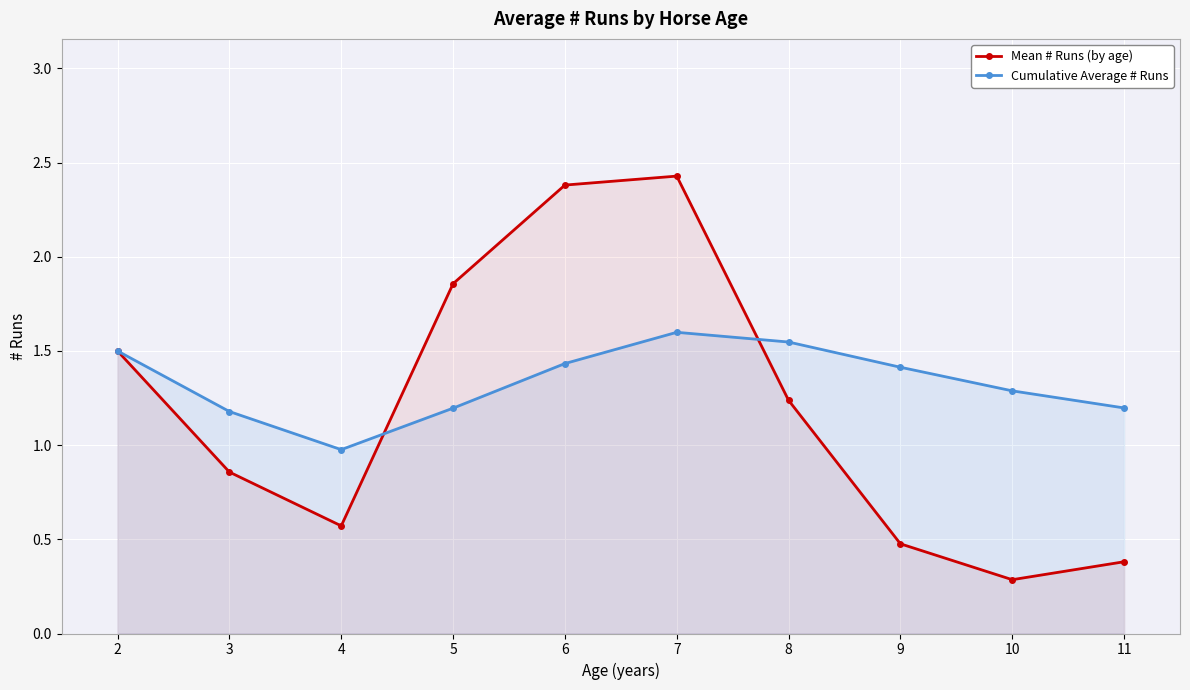

What is the difference between the Mean # Runs (by age) values at 10 and 3?

0.6